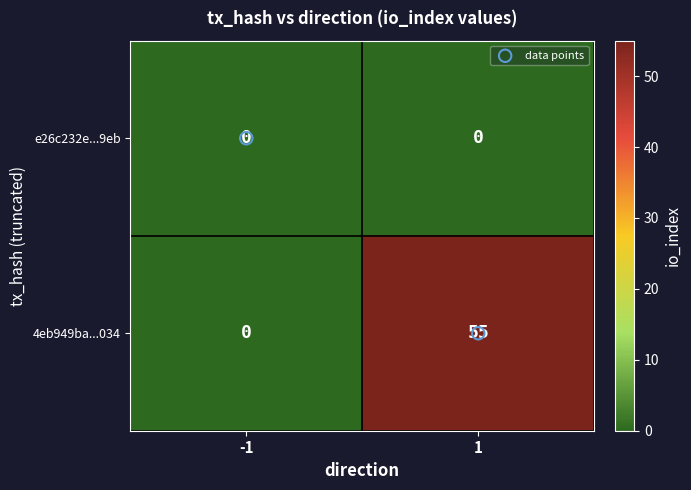

Which label corresponds to the largest value in the chart?

1